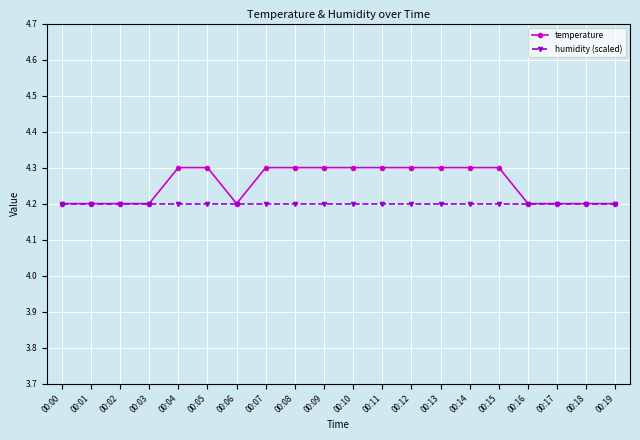

Reading right to left, transcribe all the data shown in this chart.

temperature: 4.2	4.2	4.2	4.2	4.3	4.3	4.3	4.3	4.3	4.3	4.3	4.3	4.3	4.2	4.3	4.3	4.2	4.2	4.2	4.2
humidity (scaled): 4.2	4.2	4.2	4.2	4.2	4.2	4.2	4.2	4.2	4.2	4.2	4.2	4.2	4.2	4.2	4.2	4.2	4.2	4.2	4.2